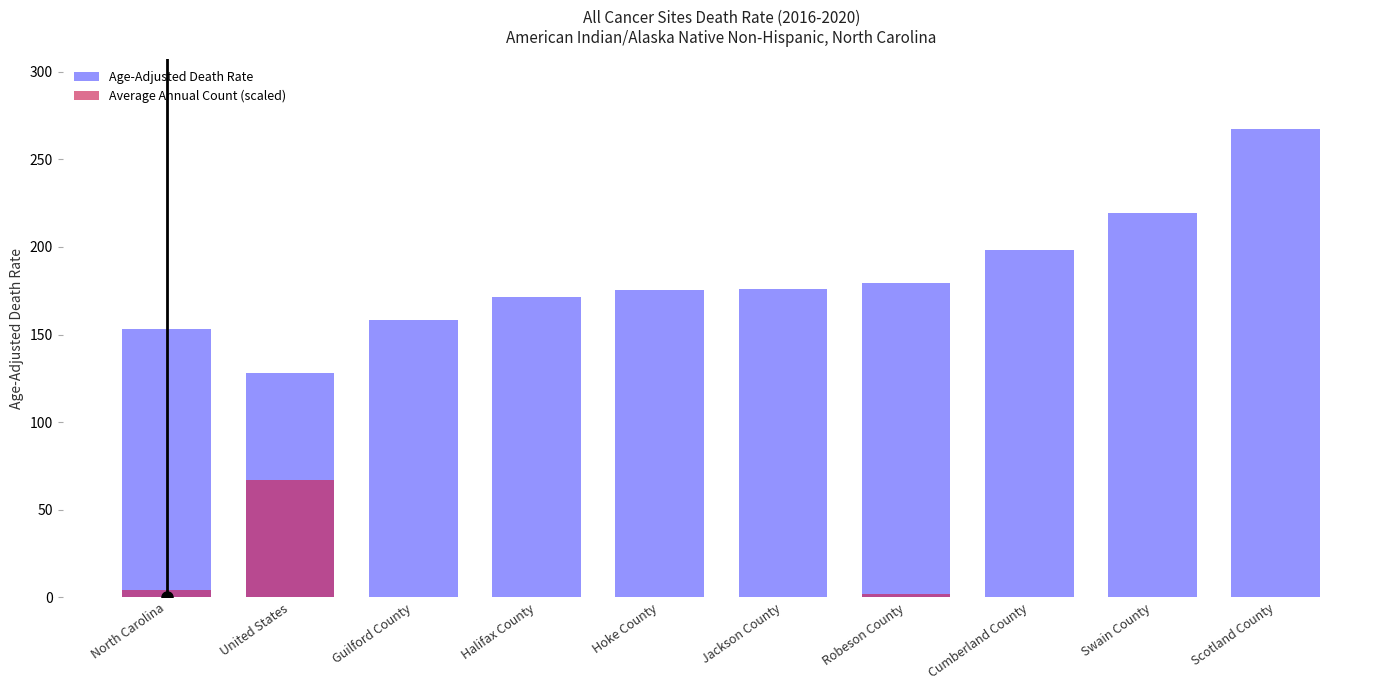

Which category has the lowest value across all series?

Guilford County